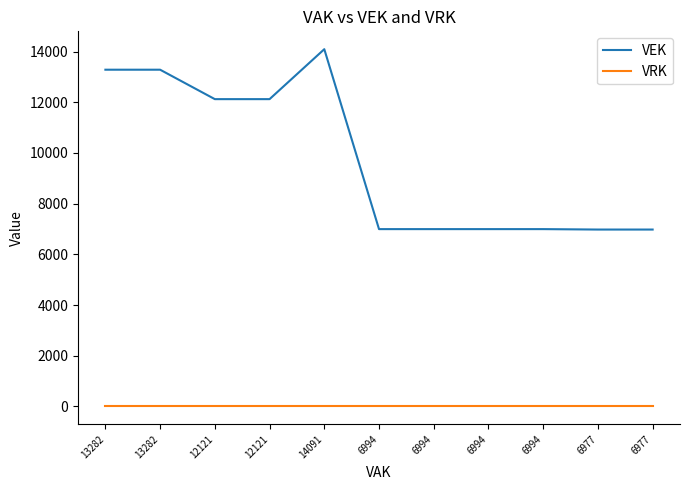

Which category has the lowest value across all series?

13282